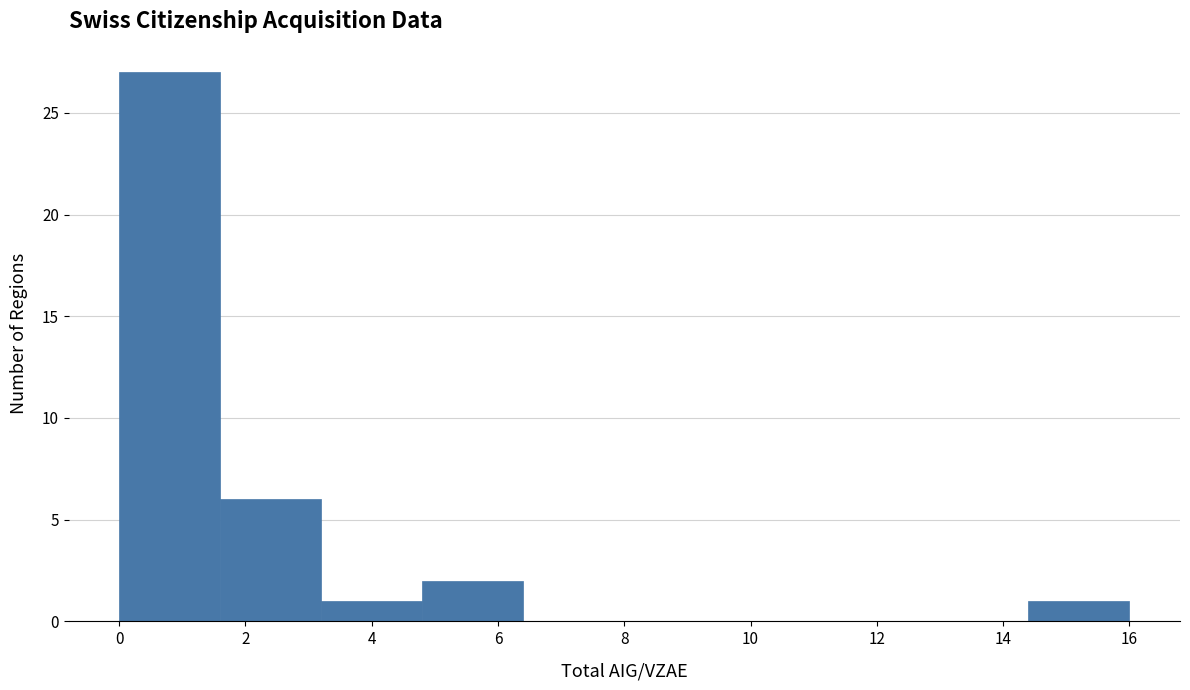

Reading left to right, list every bar in this chart as the range it spans on the x-axis followed by its height. The values are not printed on the chart, so give them approximately, as read against the axis.

0.0 to 1.6: 27
1.6 to 3.2: 6
3.2 to 4.8: 1
4.8 to 6.4: 2
6.4 to 8.0: 0
8.0 to 9.6: 0
9.6 to 11.2: 0
11.2 to 12.8: 0
12.8 to 14.4: 0
14.4 to 16.0: 1